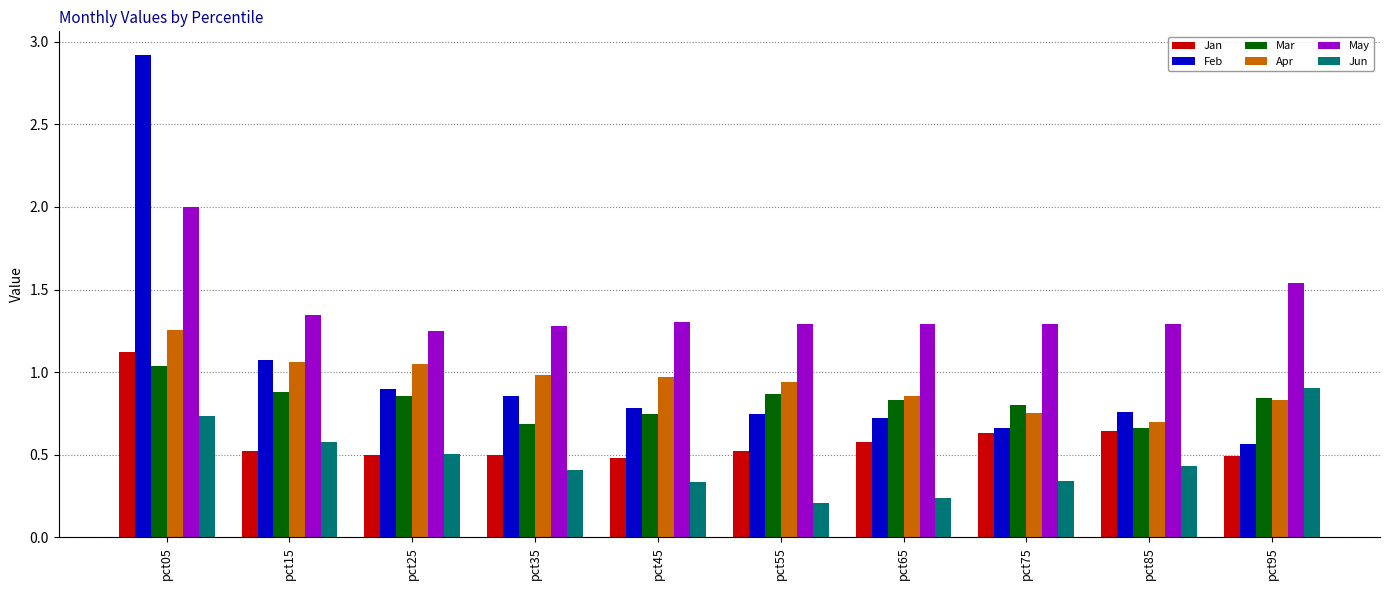

Is the value of May at pct25 greater than the value of Jan at pct35?

Yes